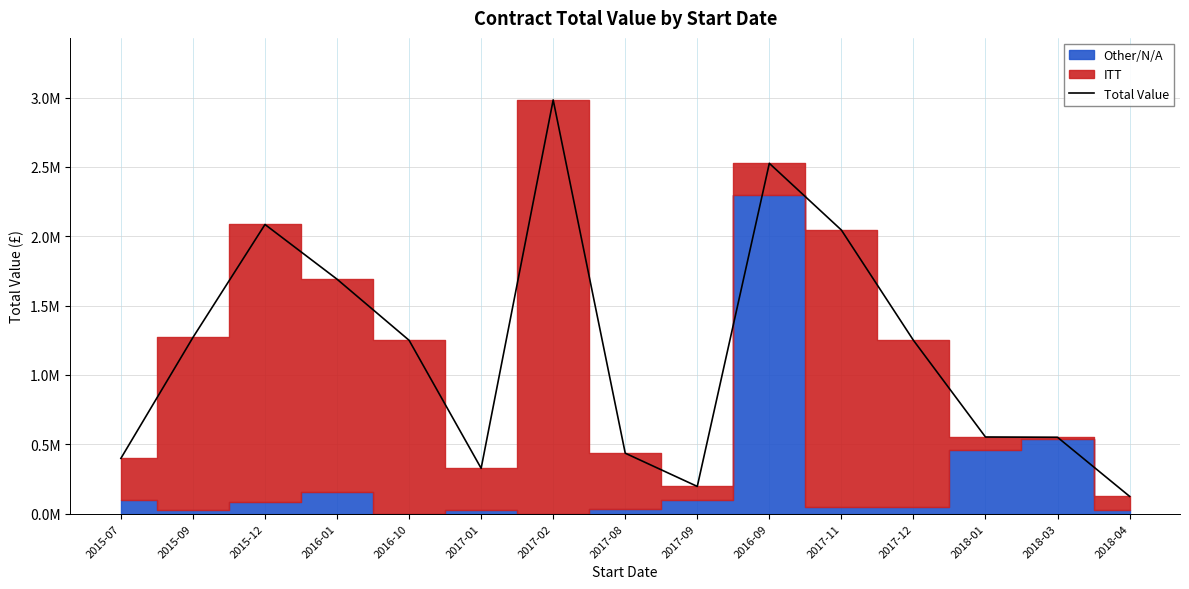

What is the change in value from 2017-02 to 2017-09?

-2786645